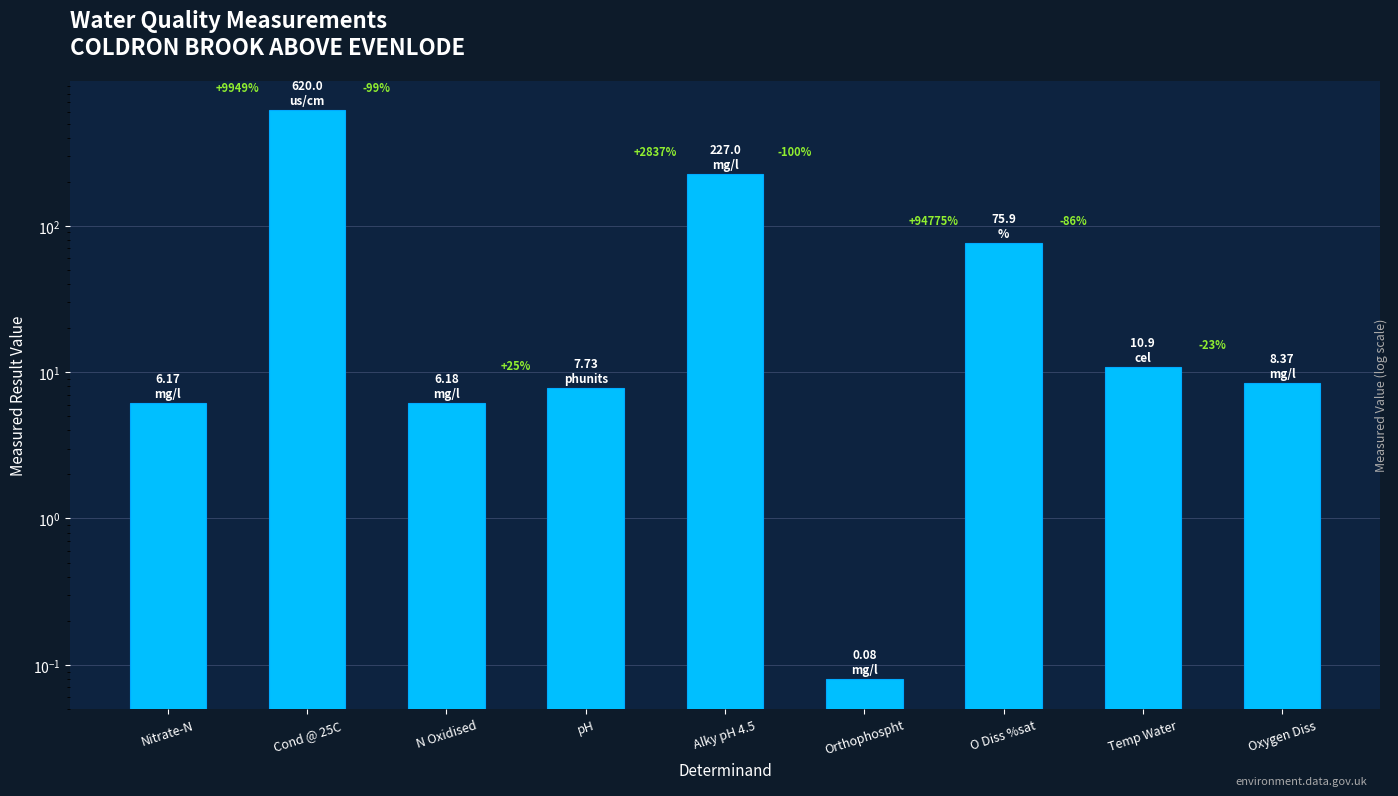

Between O Diss %sat and pH, which is larger?

O Diss %sat